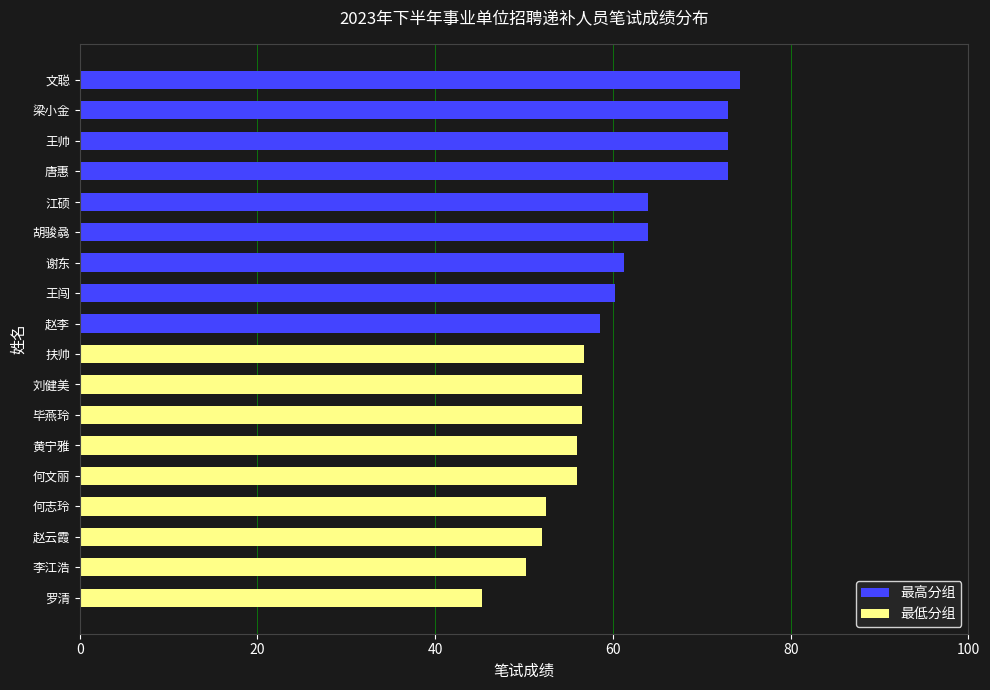

Reading left to right, list all the values displayed in this chart.

最高分组: 74.2	73.0	73.0	73.0	64.0	64.0	61.2	60.2	58.5
最低分组: 56.8	56.5	56.5	56.0	56.0	52.5	52.0	50.2	45.2